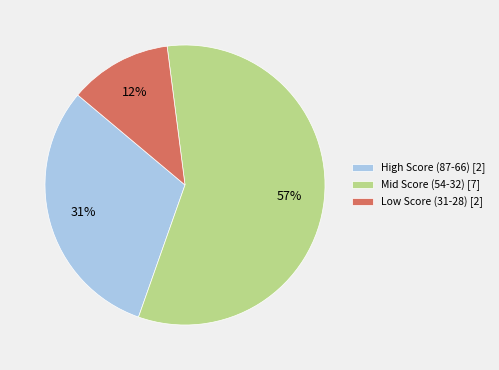

What is the smallest slice in the pie chart?

Low Score (31-28) [2]